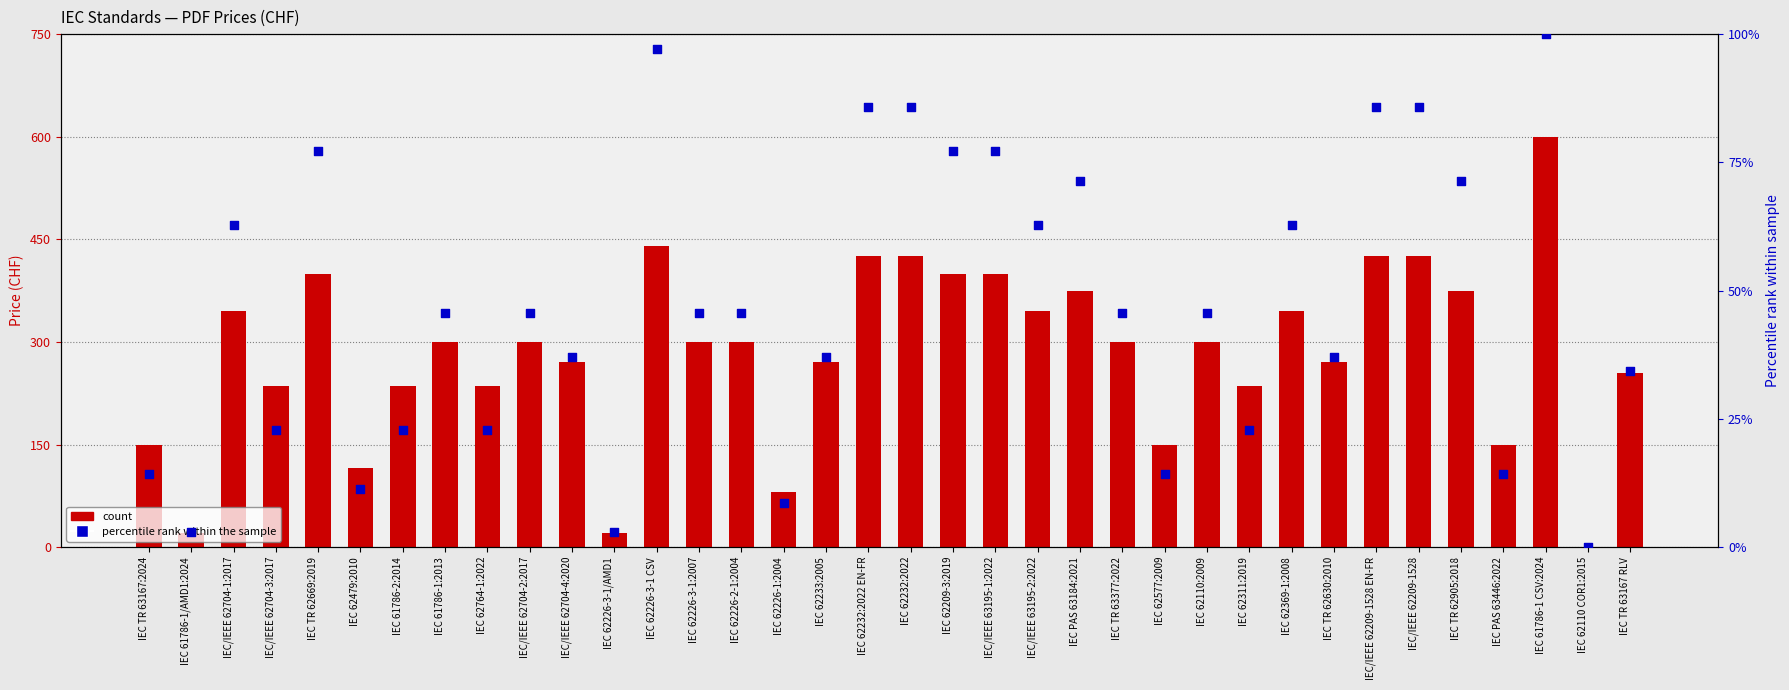

At how many categories does at least one series exceed 250?

24